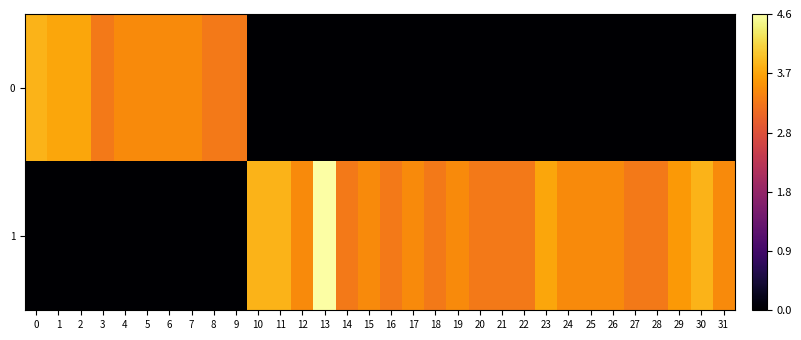

What is the total value across all series at 6?

3.4